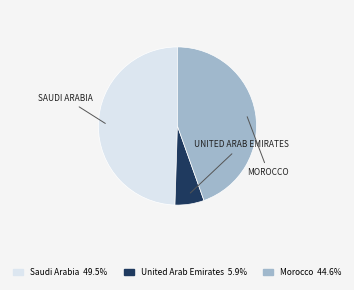

Does Saudi Arabia account for over 50% of the chart?

No